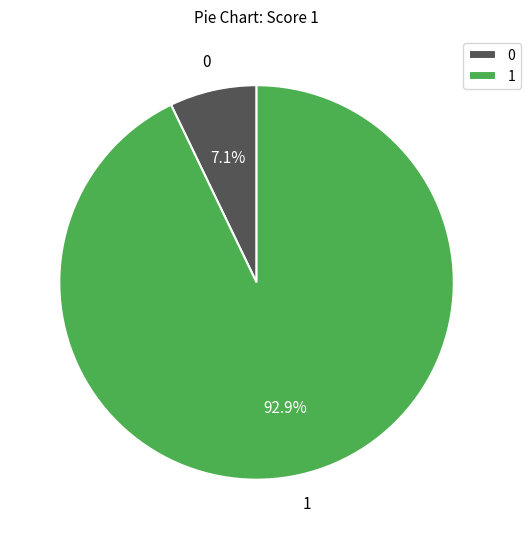

Rank the categories by value from highest to lowest.

1, 0